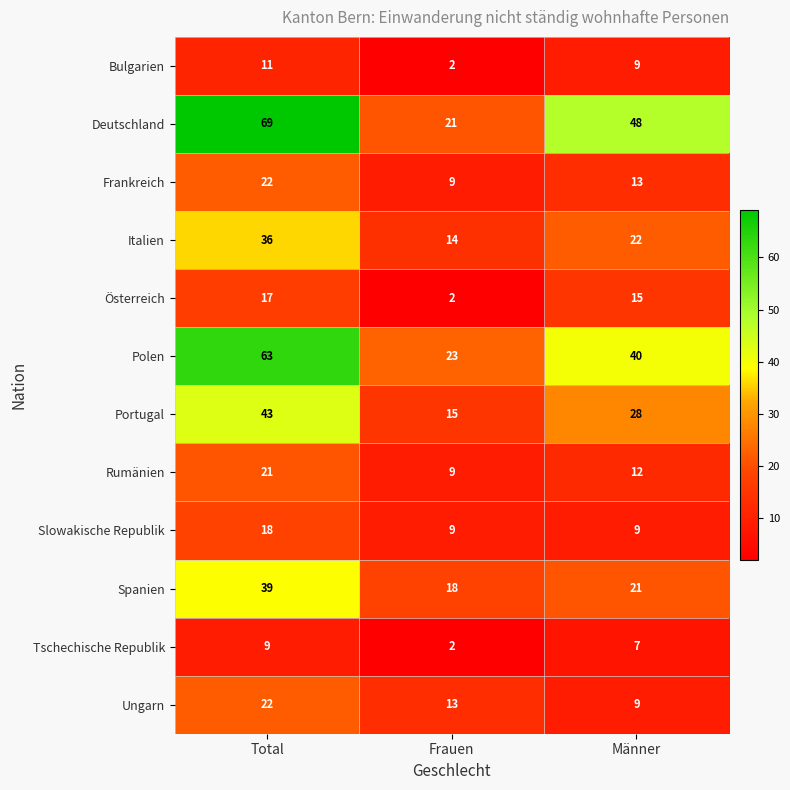

Which series has the largest range (max minus min)?

Deutschland